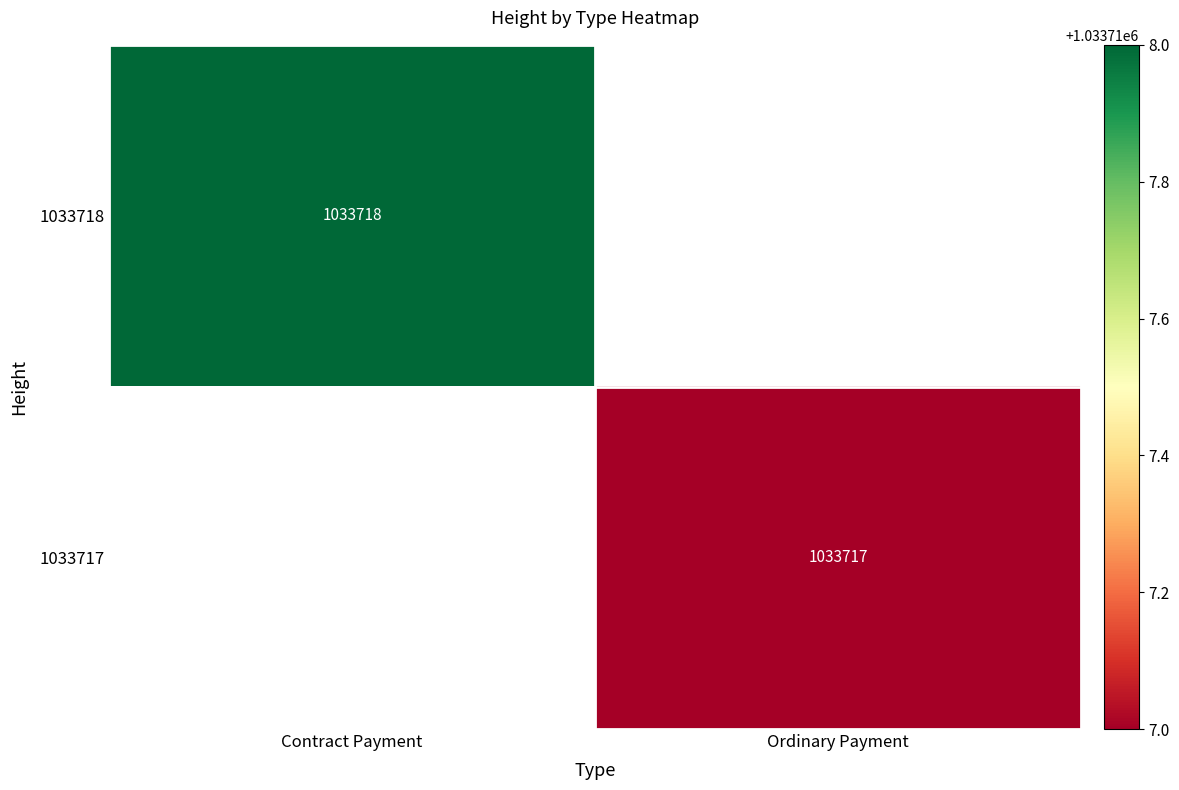

At which category does the chart reach its peak across all series?

Contract Payment